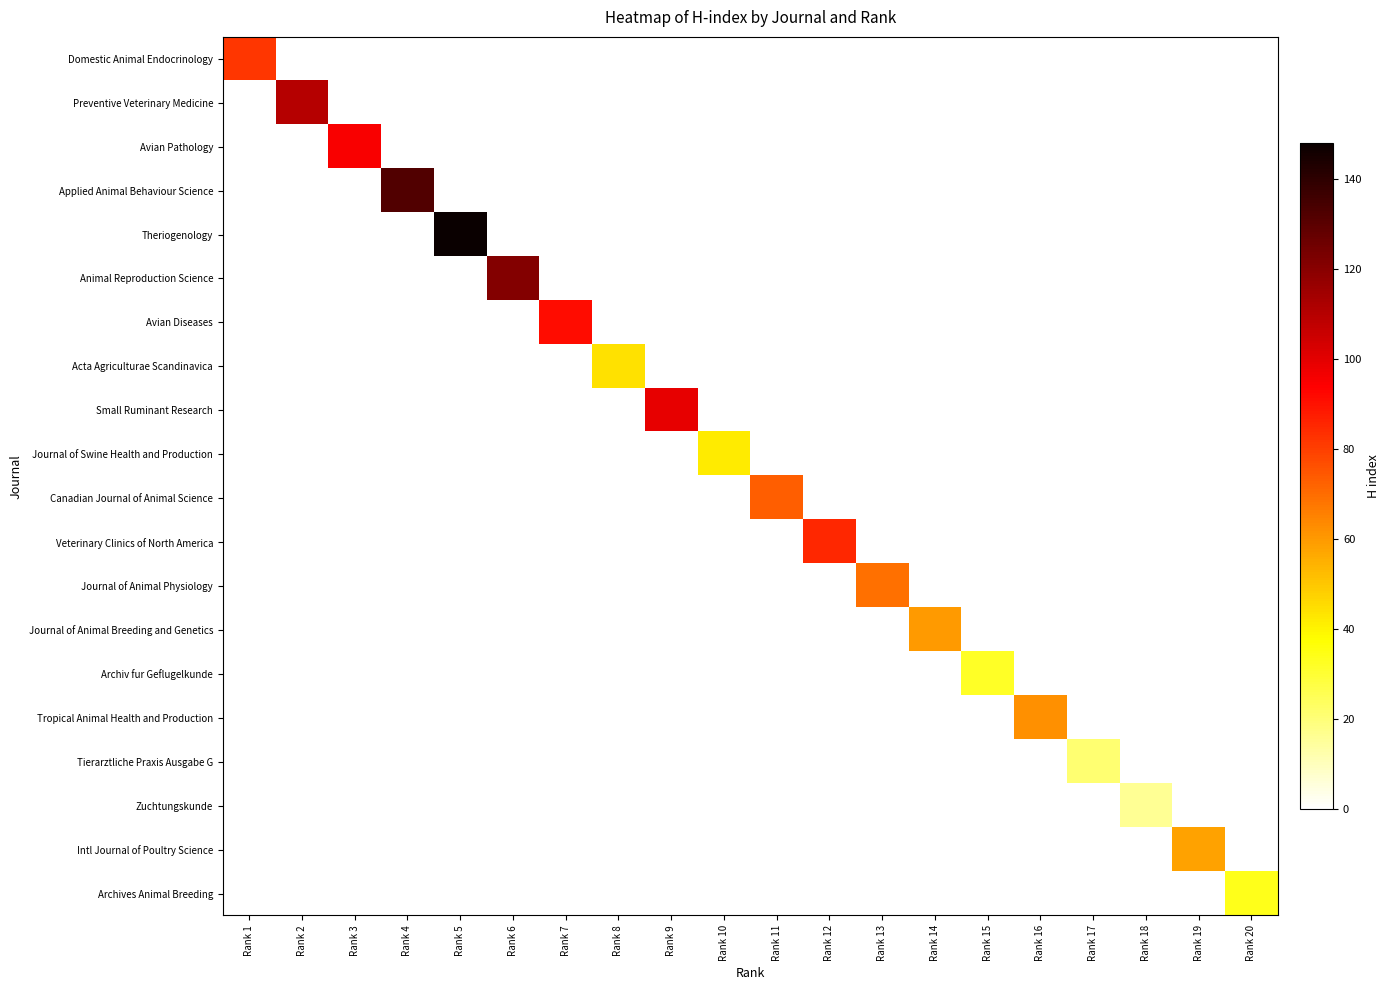

At Rank 13, list the series in order from smallest to largest.

Domestic Animal Endocrinology, Preventive Veterinary Medicine, Avian Pathology, Applied Animal Behaviour Science, Theriogenology, Animal Reproduction Science, Avian Diseases, Acta Agriculturae Scandinavica, Small Ruminant Research, Journal of Swine Health and Production, Canadian Journal of Animal Science, Veterinary Clinics of North America, Journal of Animal Breeding and Genetics, Archiv fur Geflugelkunde, Tropical Animal Health and Production, Tierarztliche Praxis Ausgabe G, Zuchtungskunde, Intl Journal of Poultry Science, Archives Animal Breeding, Journal of Animal Physiology